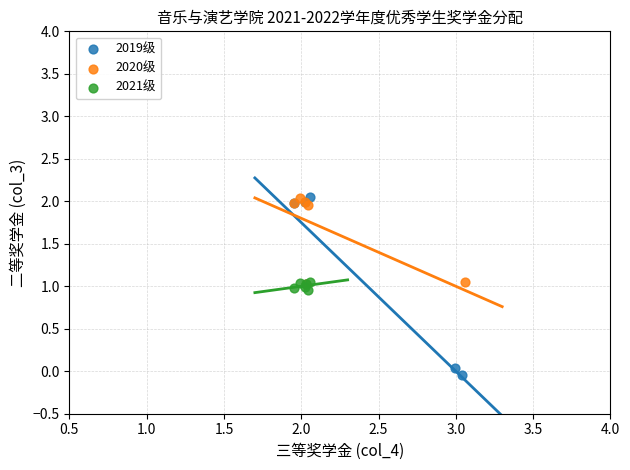

Which series has the largest Y range (max minus min)?

2019级